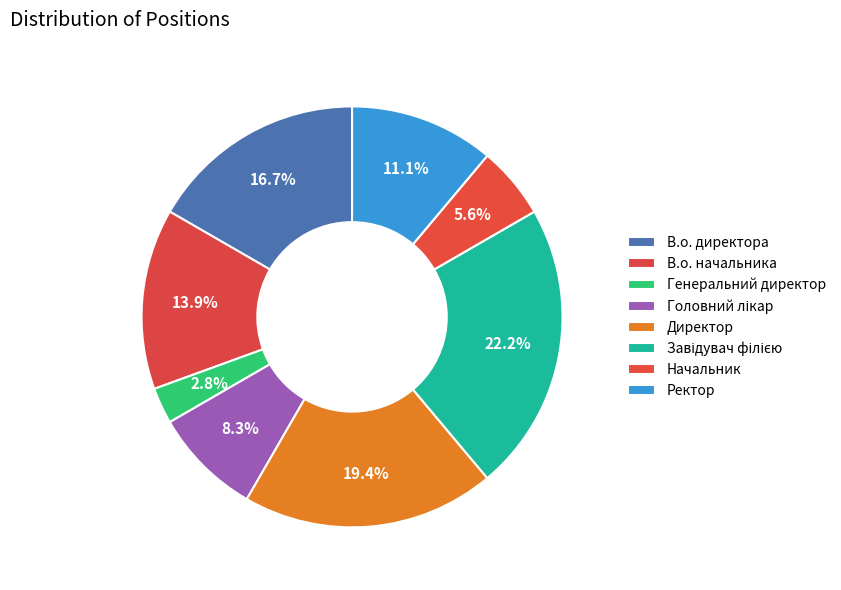

To the nearest percent, what portion does В.о. начальника represent?

14%